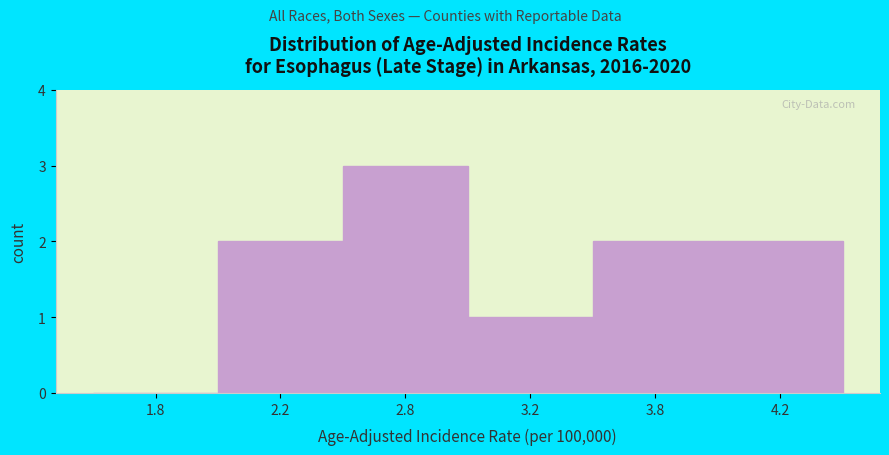

Reading left to right, list all the values displayed in this chart.

1.8=0	2.2=2	2.8=3	3.2=1	3.8=2	4.2=2